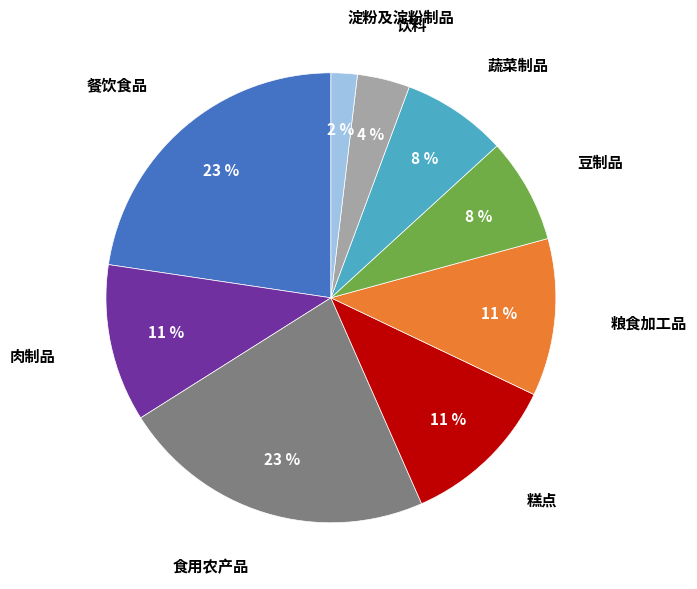

How many segments does this pie chart have?

9